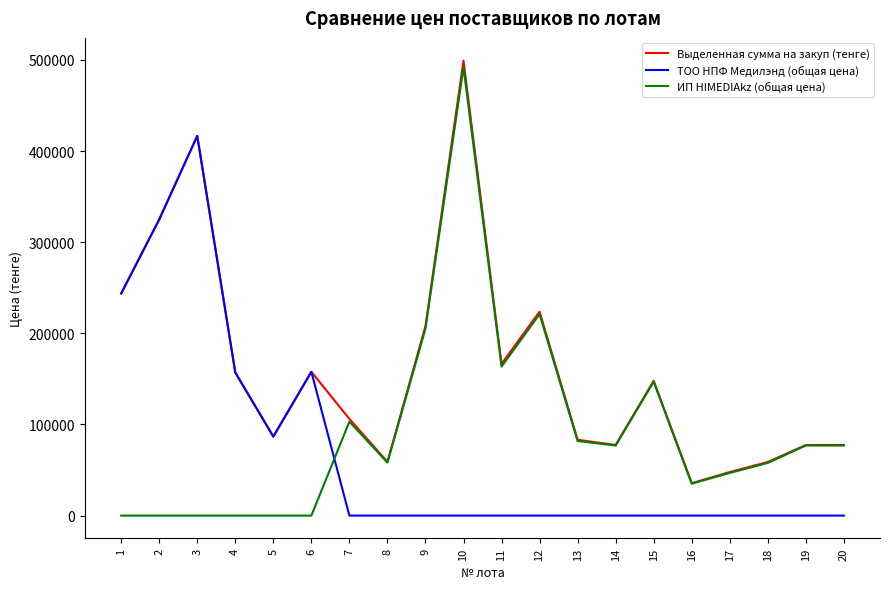

After their last crossing, which series has the higher values: ТОО НПФ Медилэнд (общая цена) or ИП HIMEDIAkz (общая цена)?

ИП HIMEDIAkz (общая цена)